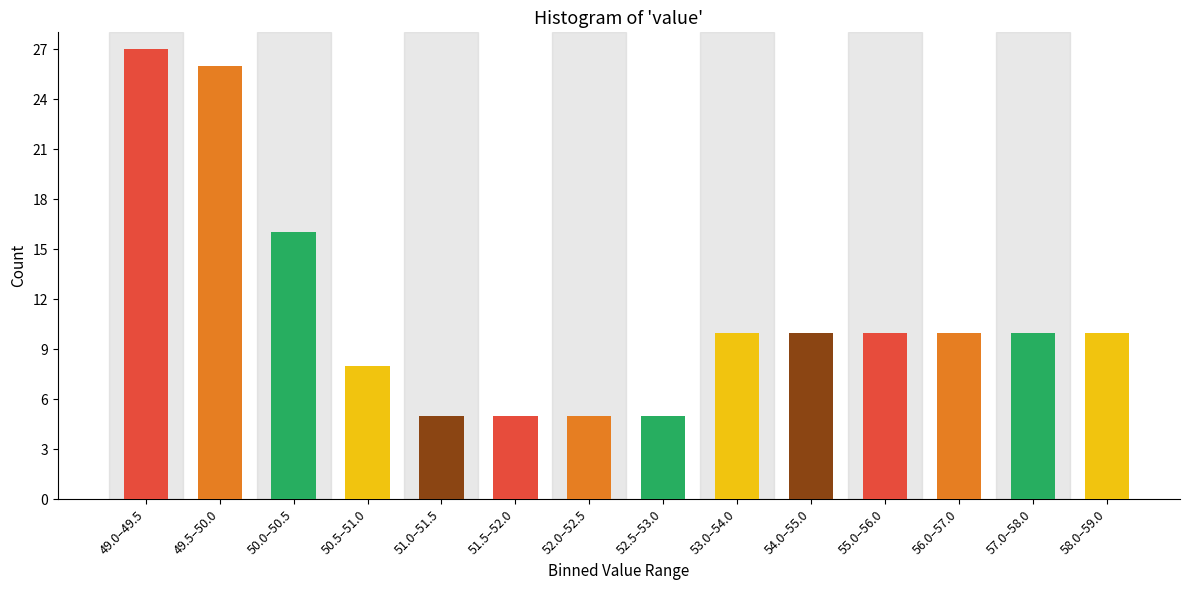

Reading right to left, what are all the values shown in this chart?

58.0–59.0=10	57.0–58.0=10	56.0–57.0=10	55.0–56.0=10	54.0–55.0=10	53.0–54.0=10	52.5–53.0=5	52.0–52.5=5	51.5–52.0=5	51.0–51.5=5	50.5–51.0=8	50.0–50.5=16	49.5–50.0=26	49.0–49.5=27